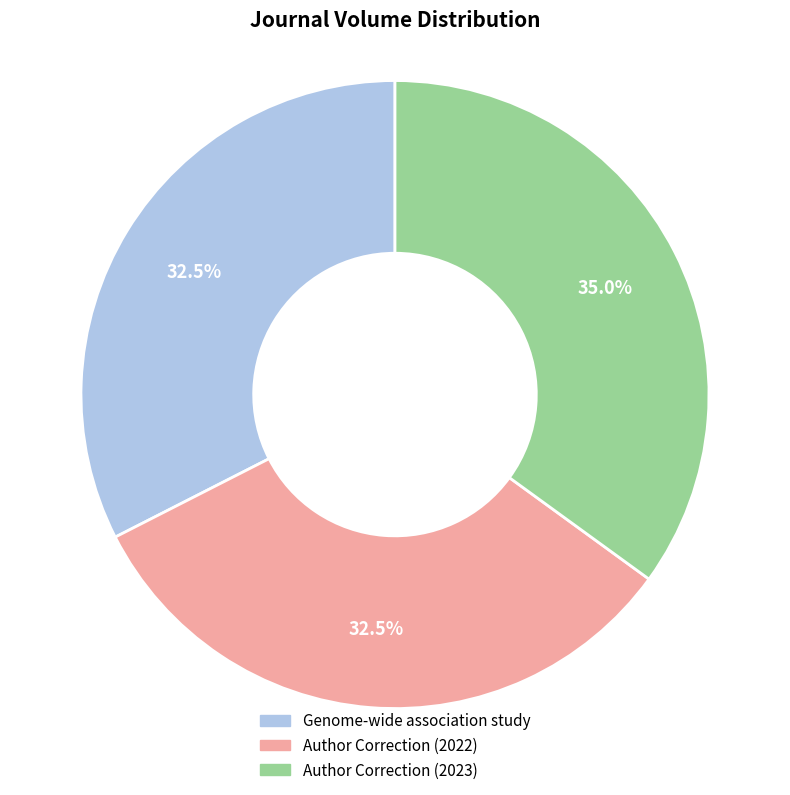

Approximately how many times larger is the value at Author Correction (2023) compared to Author Correction (2022)?

1.1